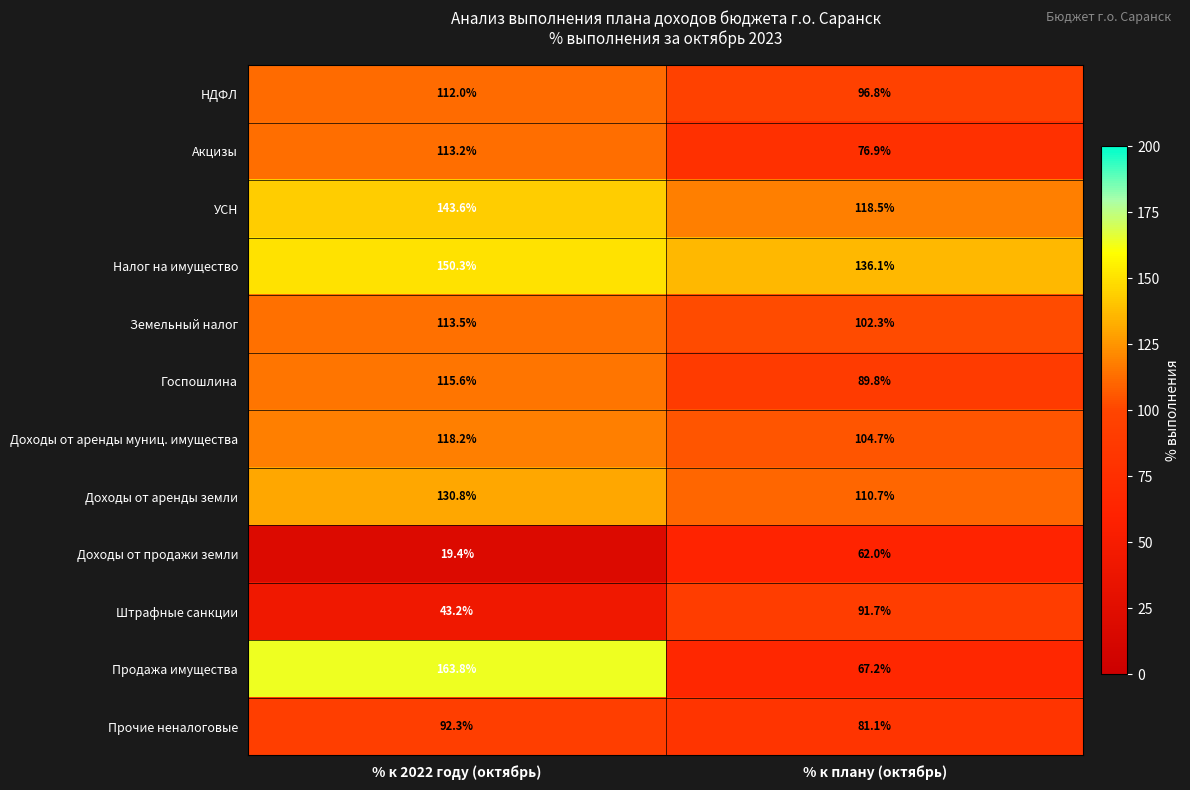

Which category has the lowest value across all series?

% к 2022 году (октябрь)